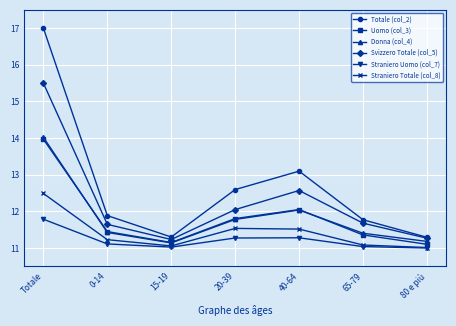

At which label is Totale (col_2) closest to 14?

40-64